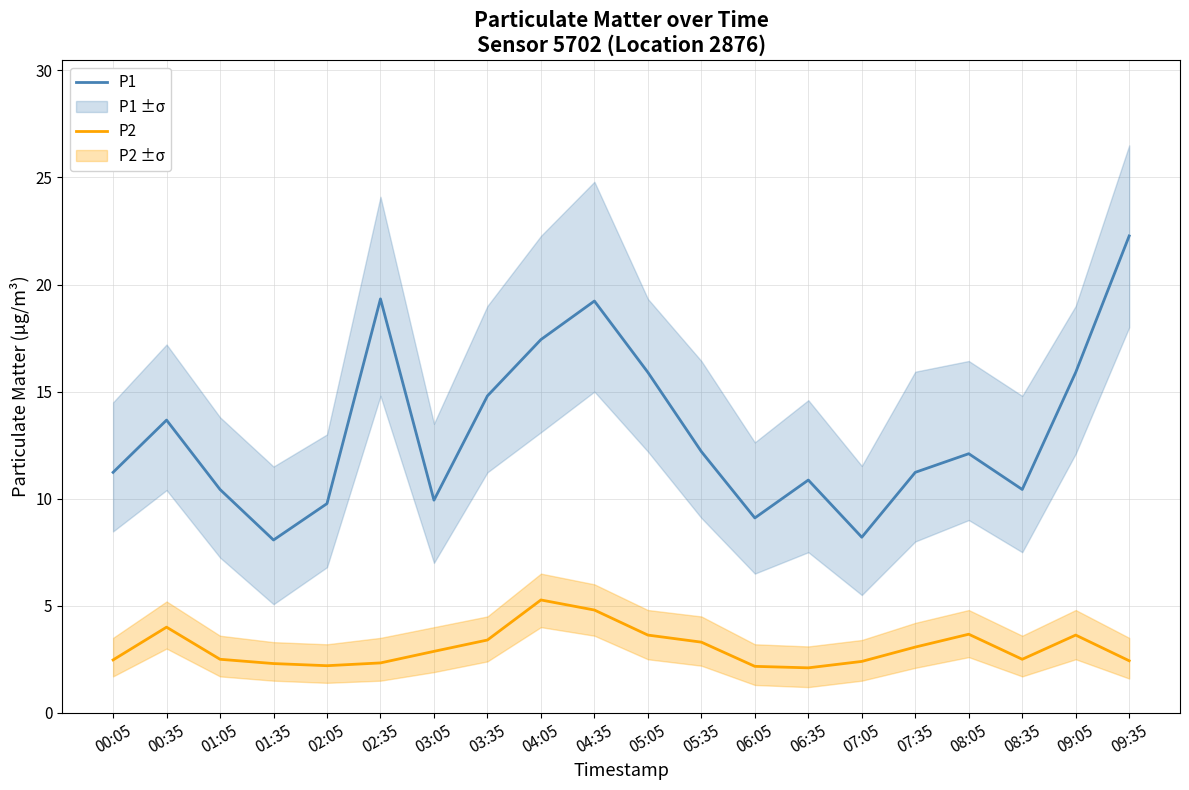

At how many categories does at least one series exceed 21?

1